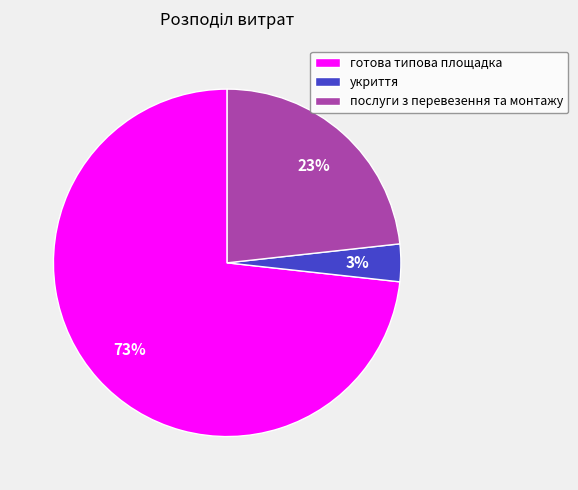

To the nearest percent, what percentage of the pie is послуги з перевезення та монтажу?

23%